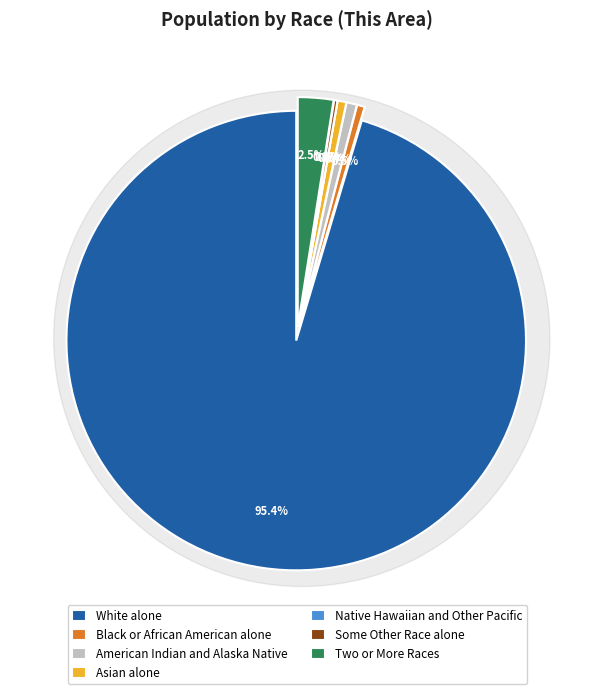

How many slices are in this pie chart?

7